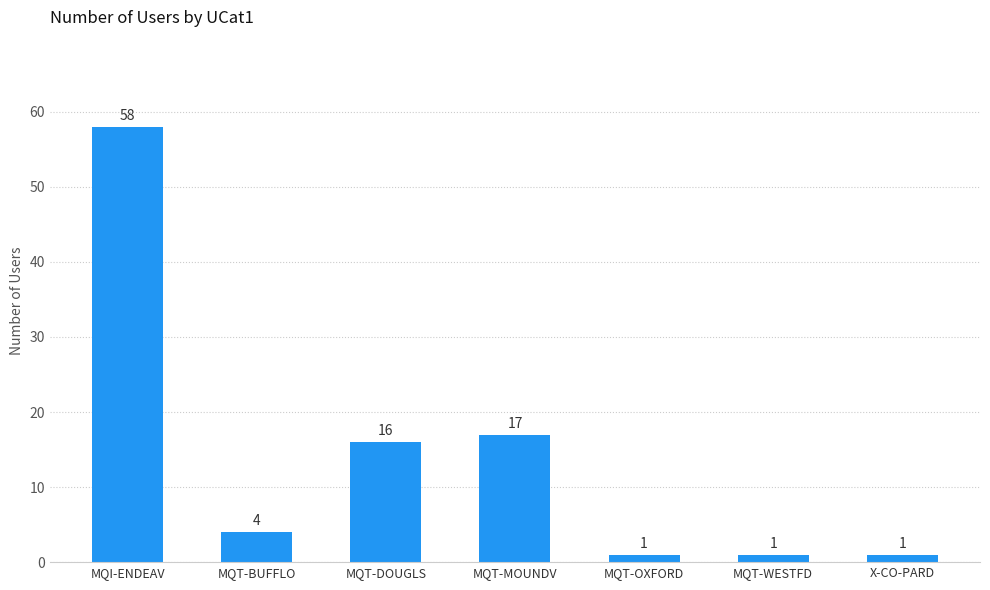

Reading left to right, transcribe all the data shown in this chart.

MQI-ENDEAV=58	MQT-BUFFLO=4	MQT-DOUGLS=16	MQT-MOUNDV=17	MQT-OXFORD=1	MQT-WESTFD=1	X-CO-PARD=1